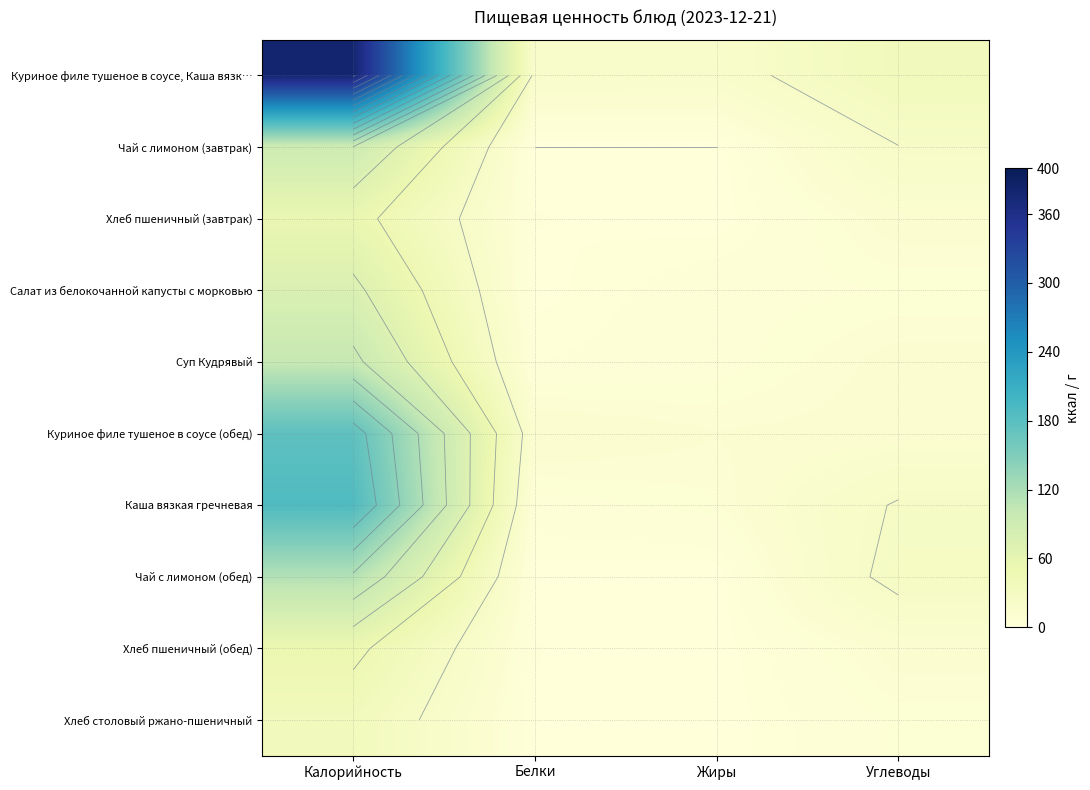

List the labels in order of Хлеб пшеничный (обед) value, largest first.

Калорийность, Углеводы, Белки, Жиры